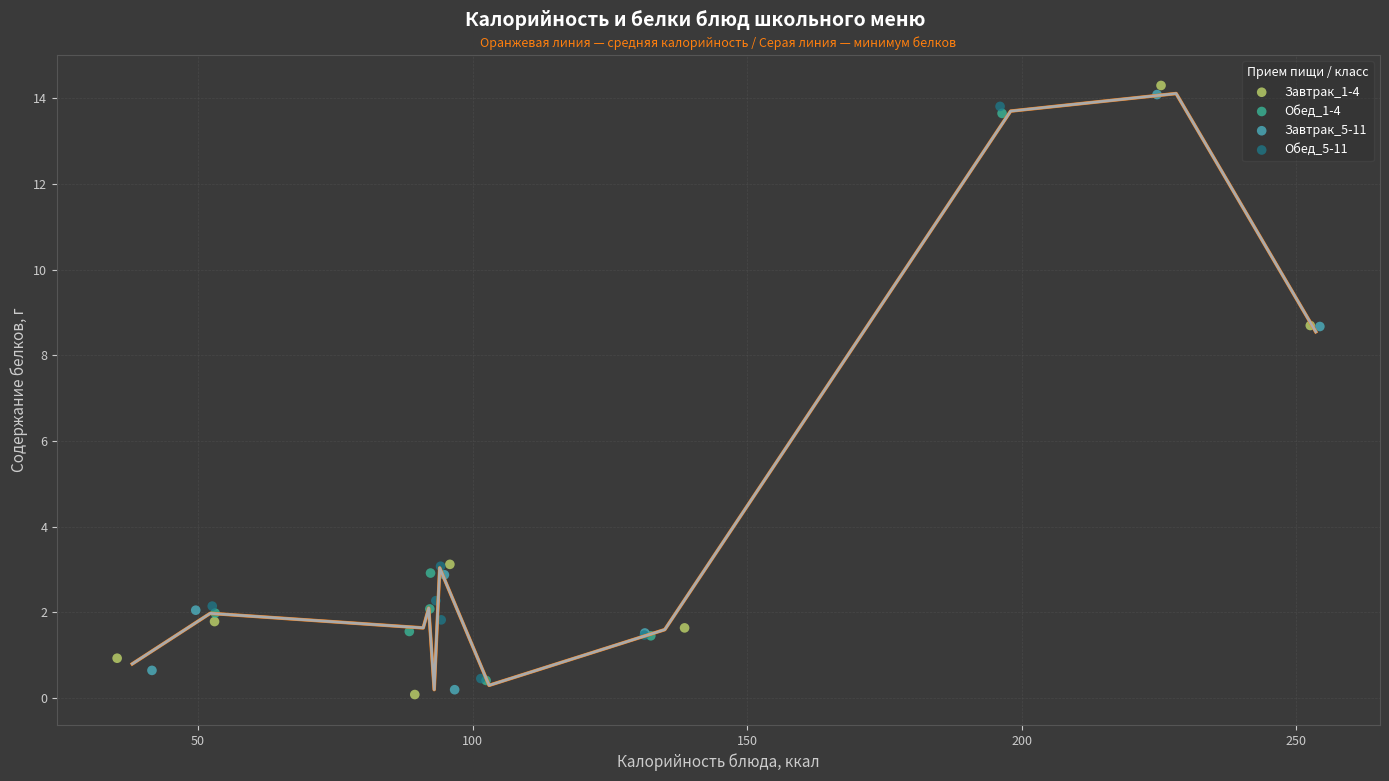

What are all the series names shown in the legend?

Завтрак_1-4, Обед_1-4, Завтрак_5-11, Обед_5-11